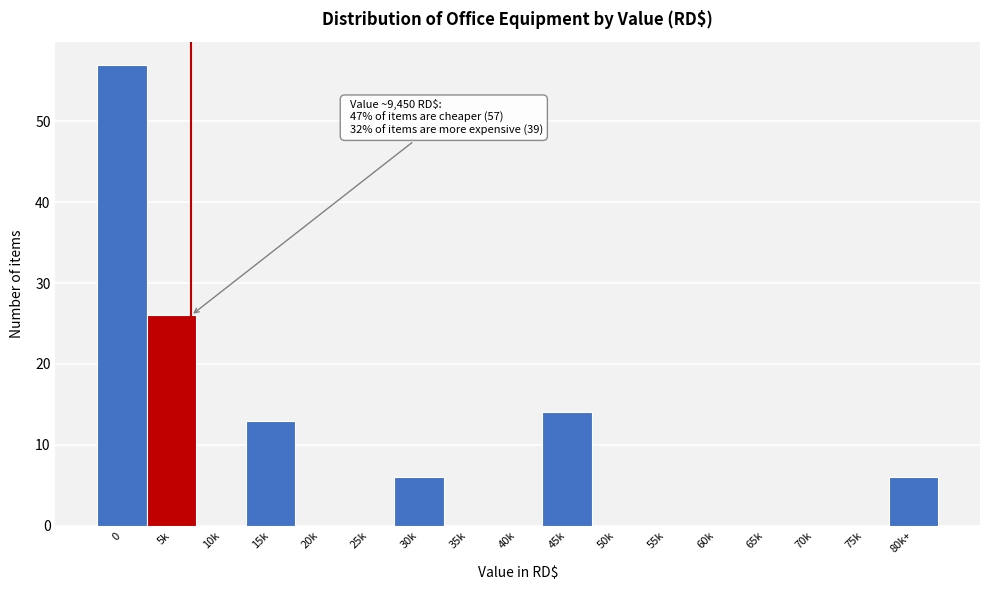

Reading right to left, transcribe all the data shown in this chart.

80k+=6	75k=0	70k=0	65k=0	60k=0	55k=0	50k=0	45k=14	40k=0	35k=0	30k=6	25k=0	20k=0	15k=13	10k=0	5k=26	0=57